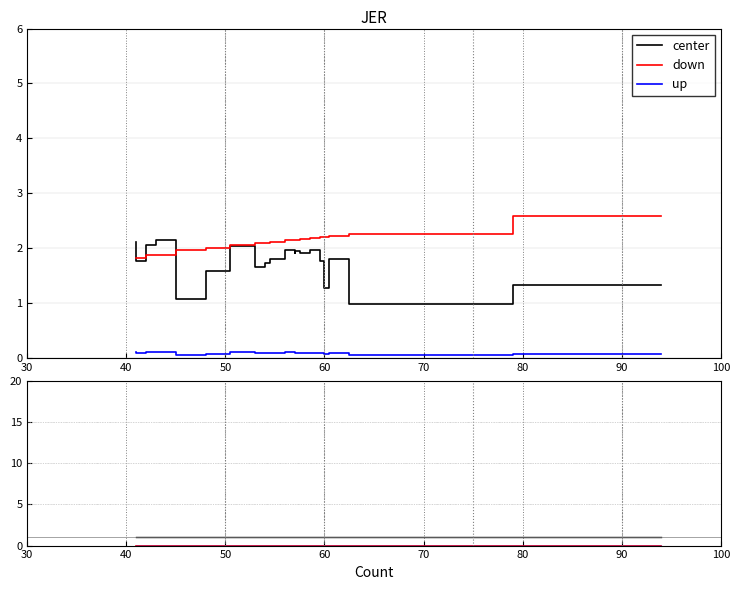

What are all the series names shown in the legend?

center, down, up